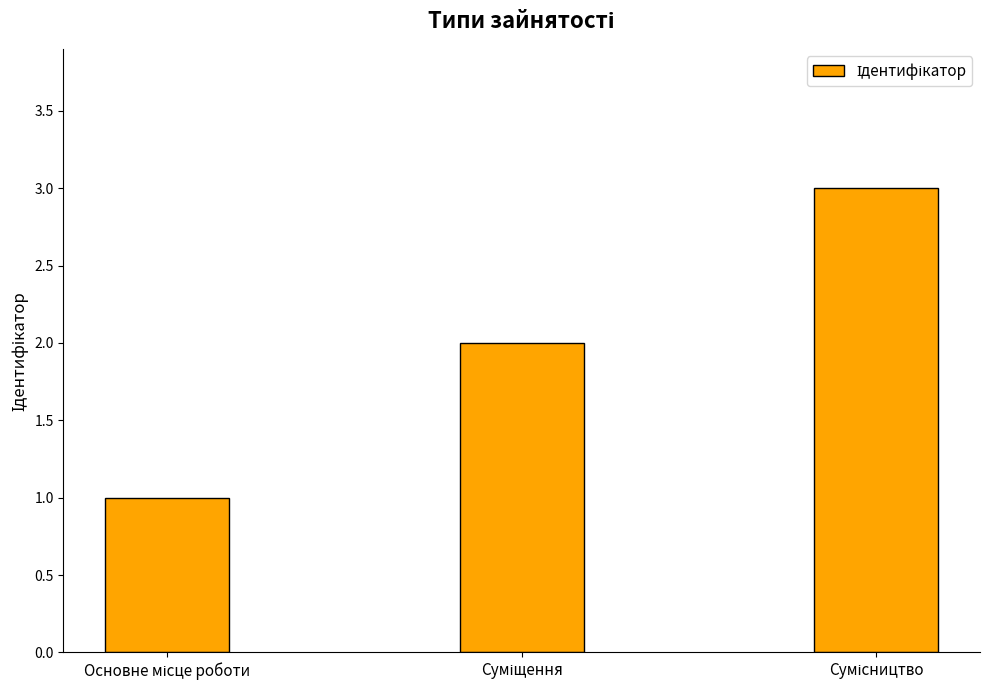

What is the sum of all values?

6